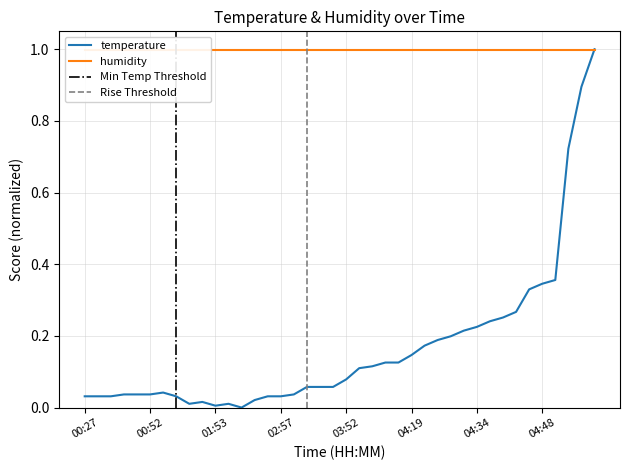

Does the chart display data point markers on the line(s)?

No